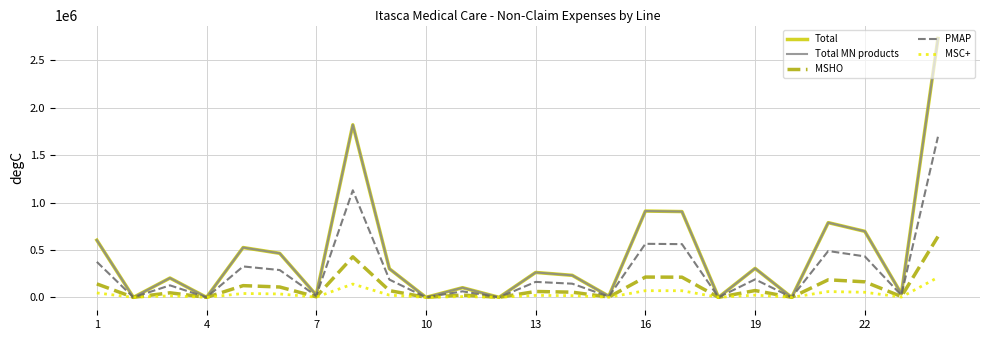

At which label does MSHO first exceed 61686?

1